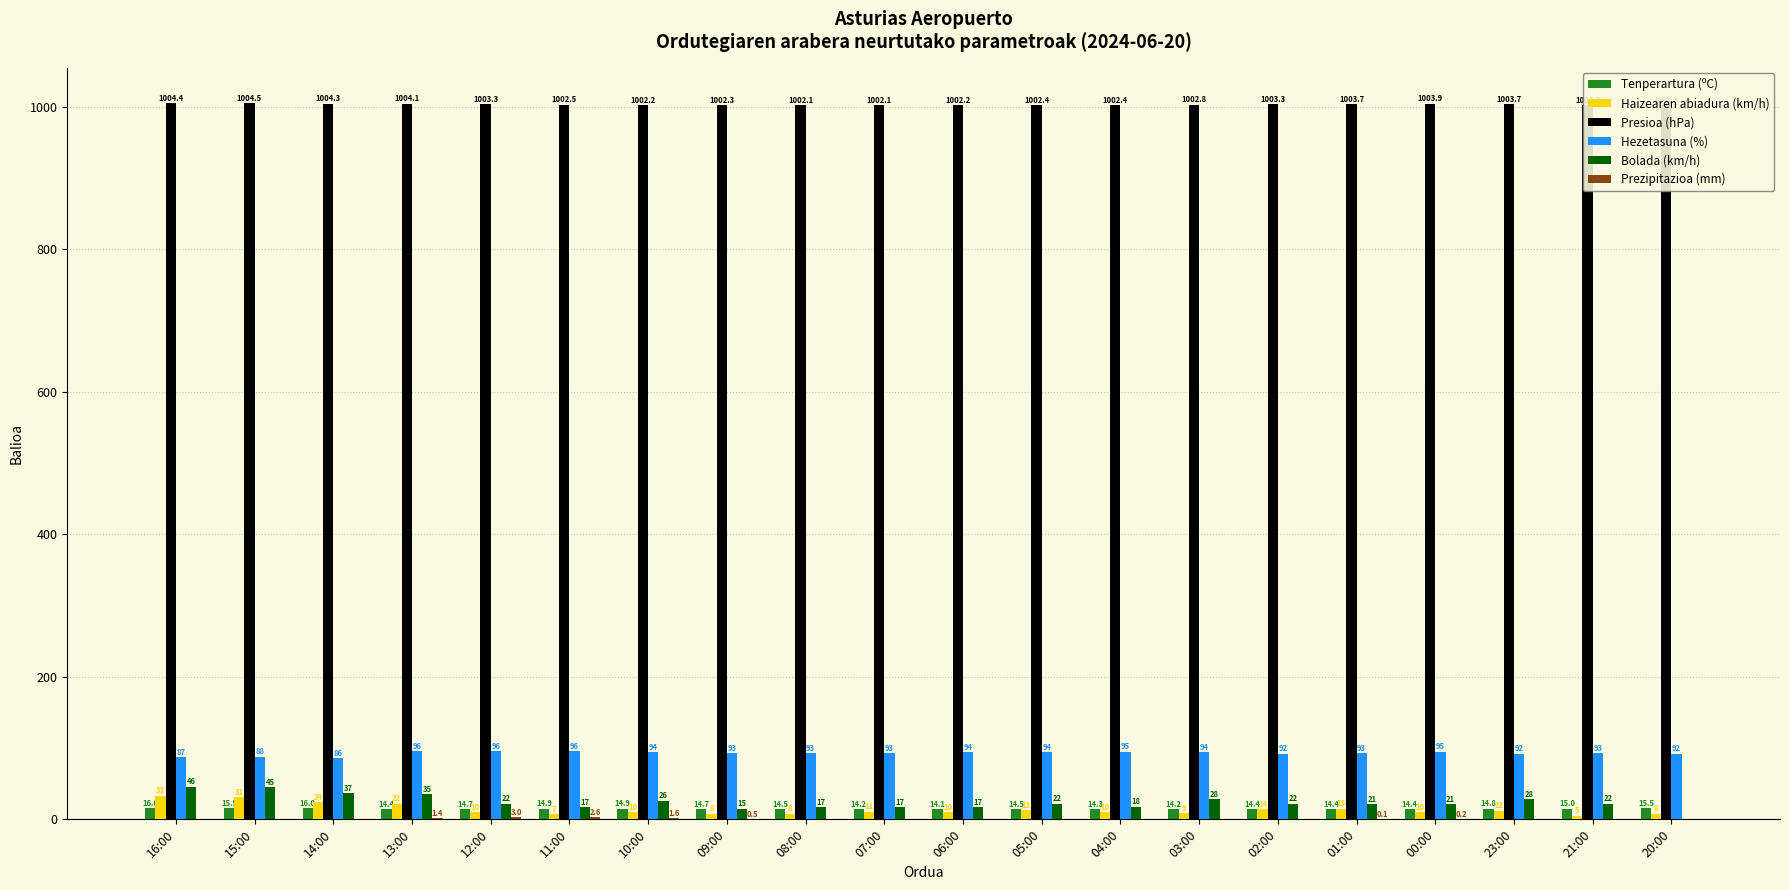

Which label corresponds to the largest value in the chart?

15:00